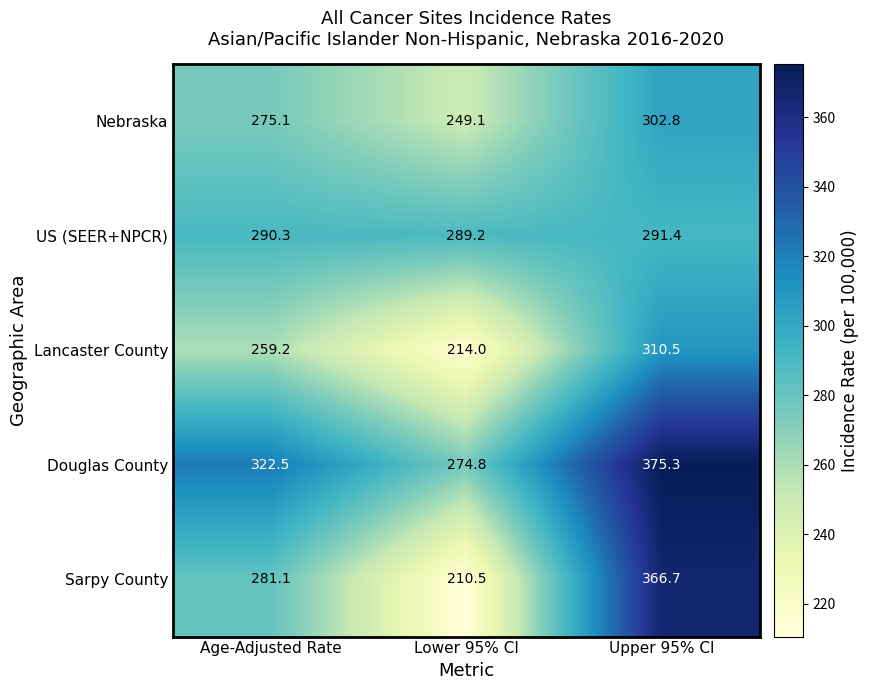

What is the difference between the US (SEER+NPCR) values at Upper 95% CI and Age-Adjusted Rate?

1.1